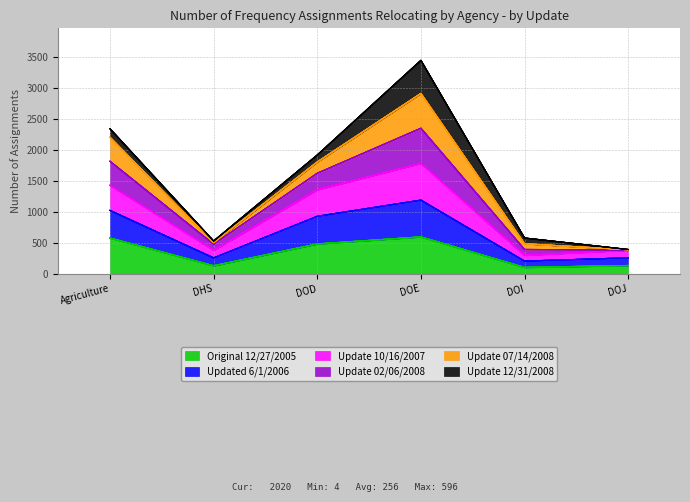

Where is the first local maximum for Update 02/06/2008?

DOE